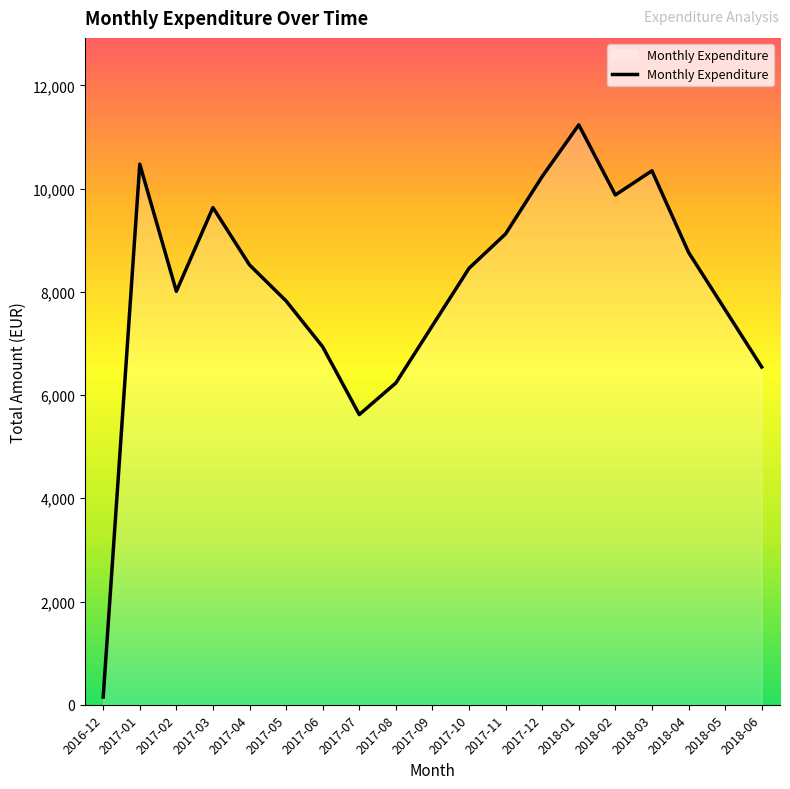

Approximately how many times larger is the value at 2018-02 compared to 2017-09?

1.3